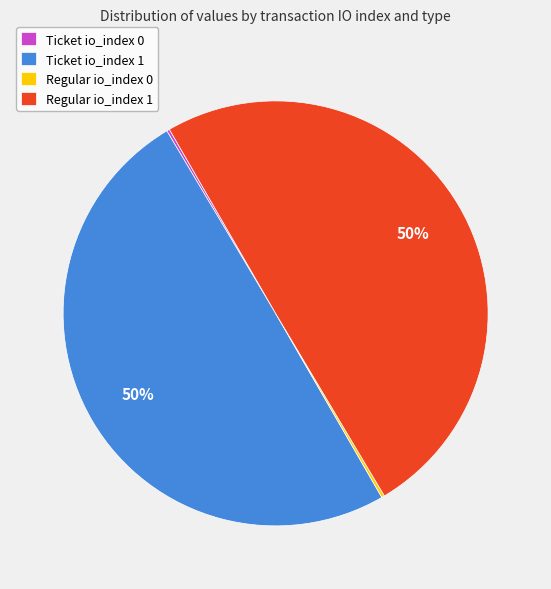

To the nearest percent, what is the average slice percentage?

25%